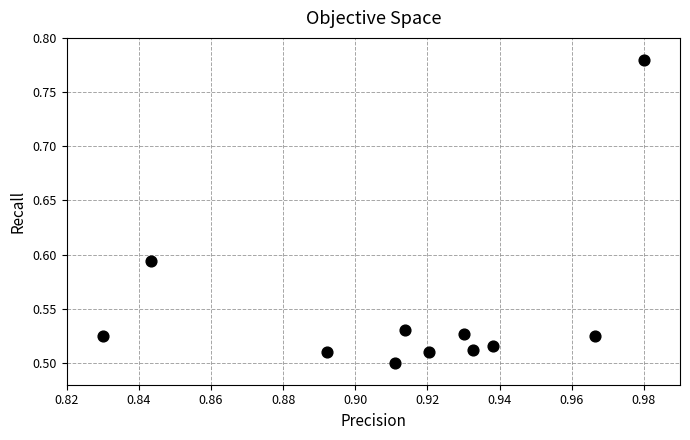

What is the range of Y values (max minus min)?

0.3